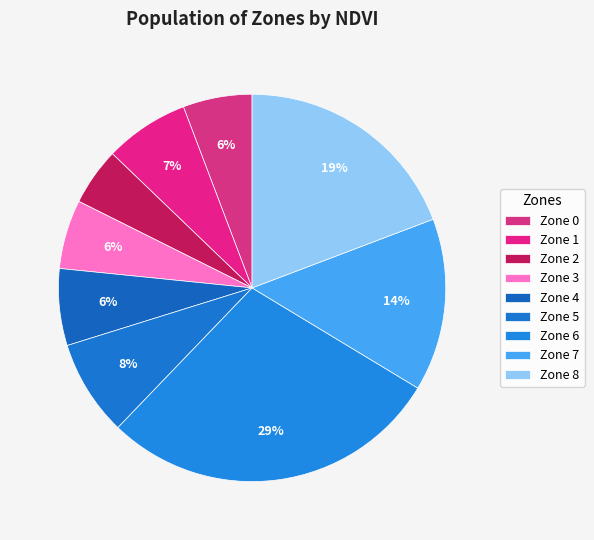

The Zone 3 slice represents 6% of the pie. True or false?

True